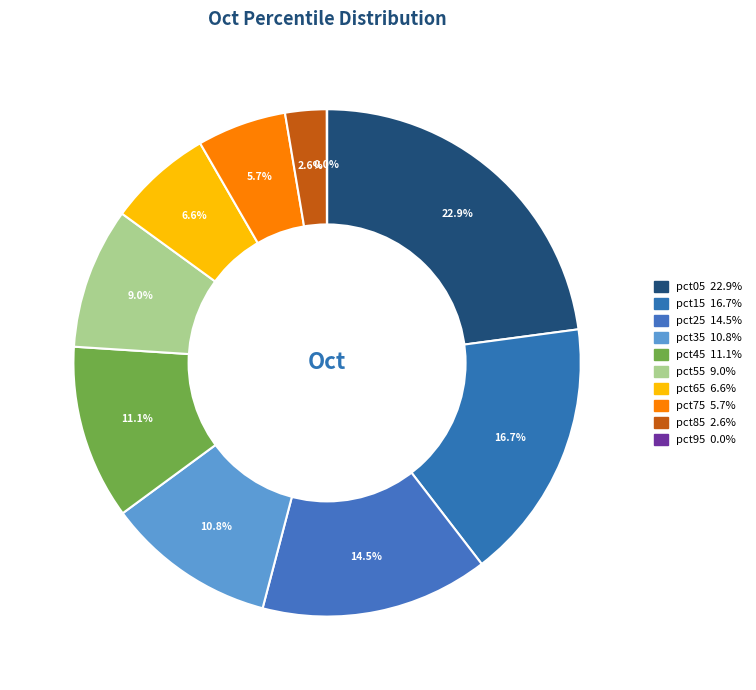

To the nearest percent, what portion does pct45 represent?

11%